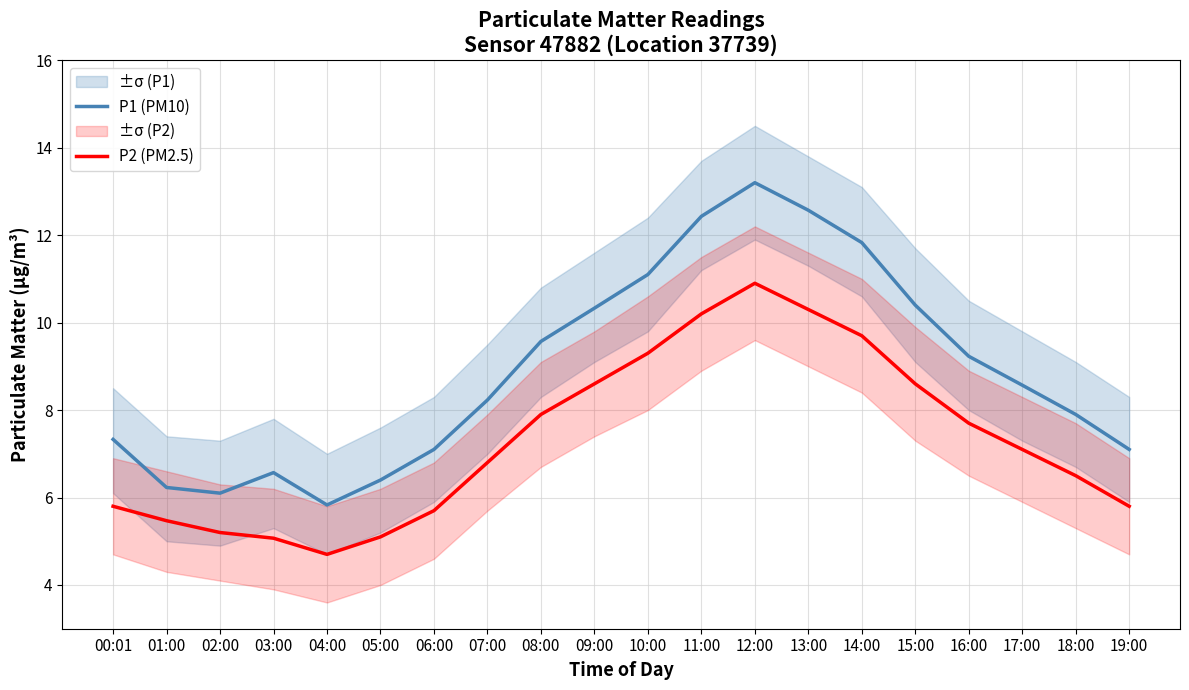

True or false: P2 (PM2.5) and P1 (PM10) intersect in this chart.

False